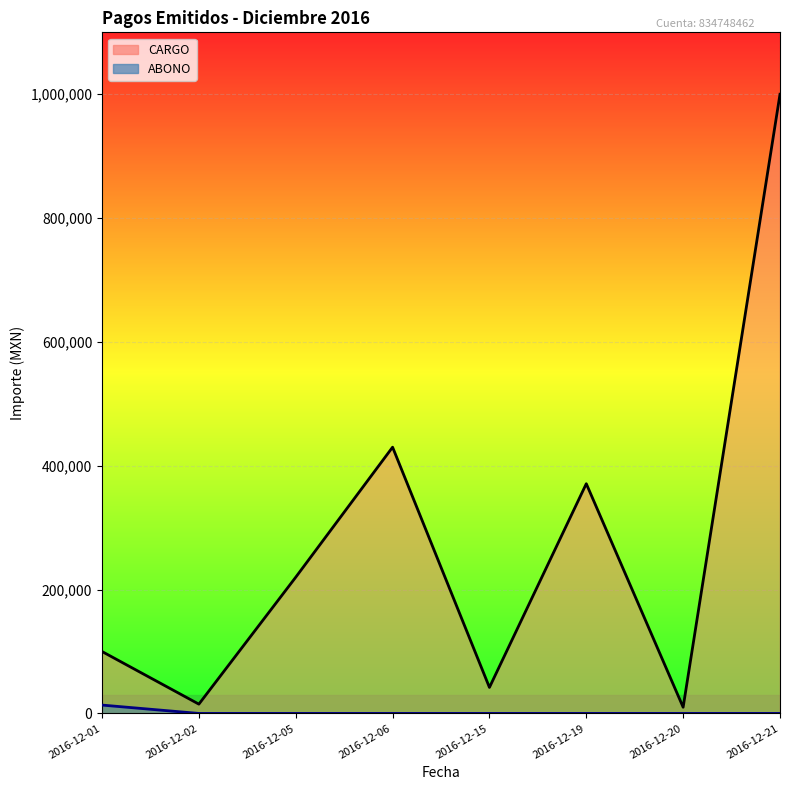

Where is CARGO nearest to the value 505000?

2016-12-06